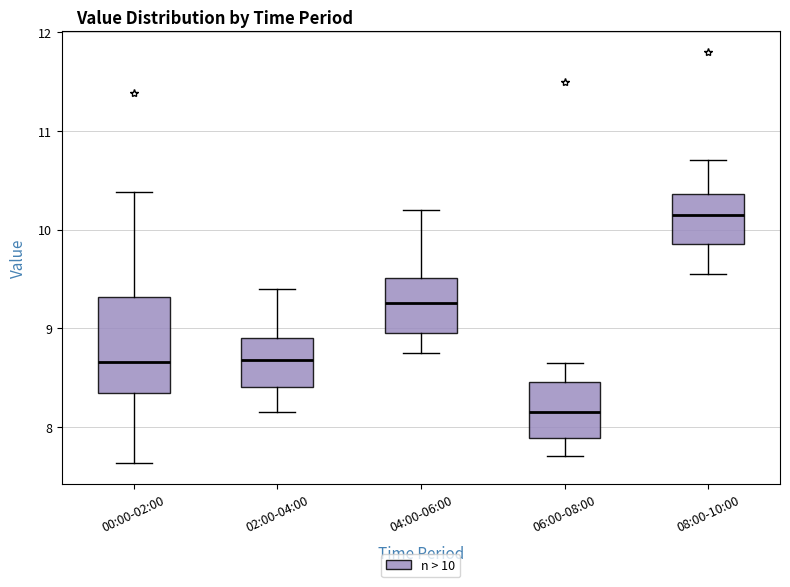

Which box has the lowest median line?

06:00-08:00